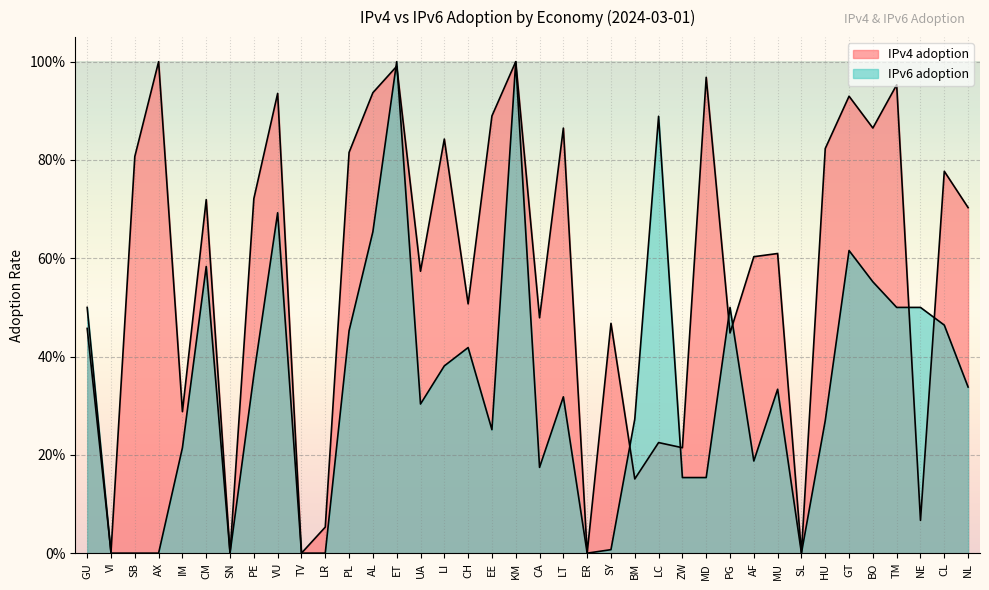

What is the value of the IPv4 adoption point at the 35th from the left?

1.0